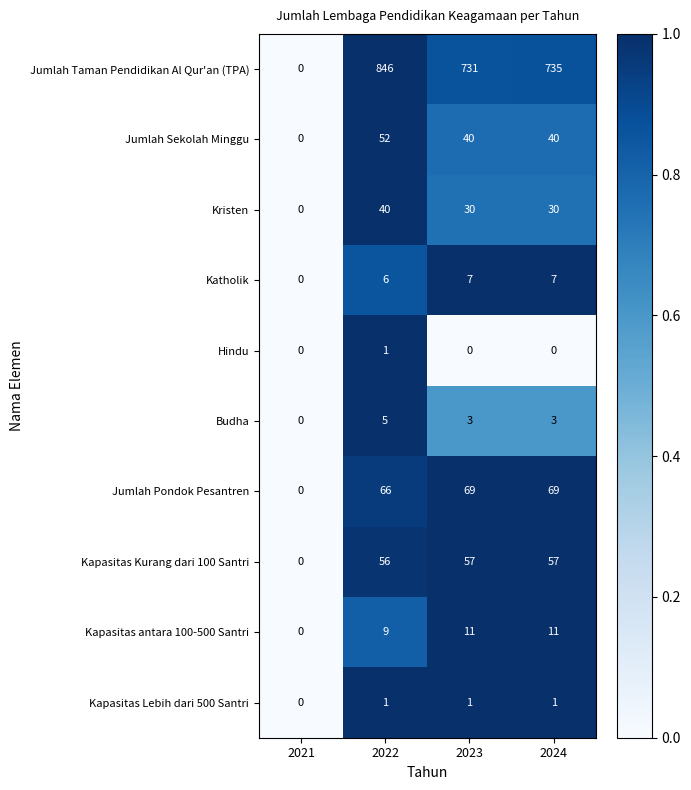

How many values in the Jumlah Taman Pendidikan Al Qur'an (TPA) series are below 735?

2